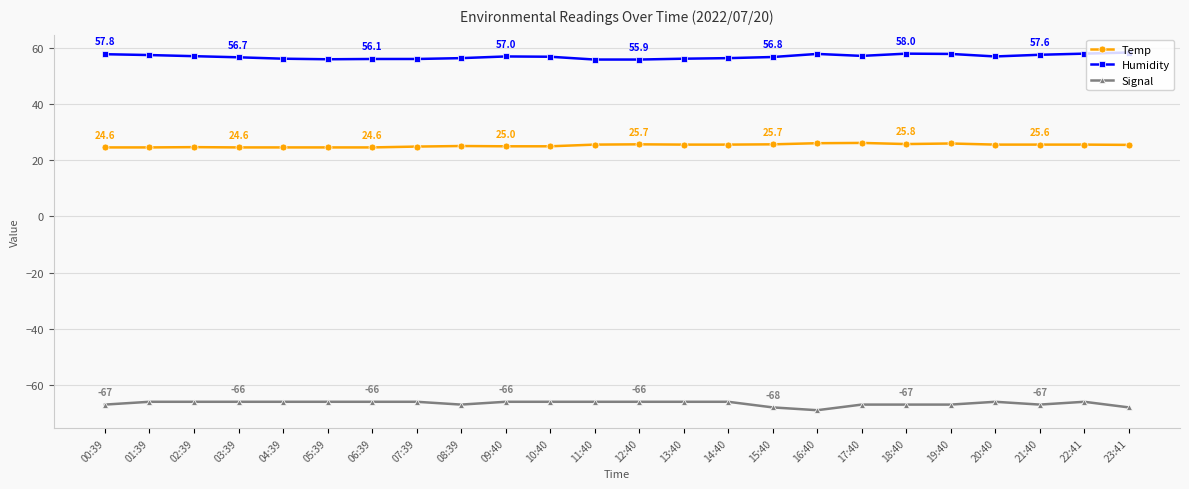

What is the spread (max minus min) of values at 16:40?

126.9